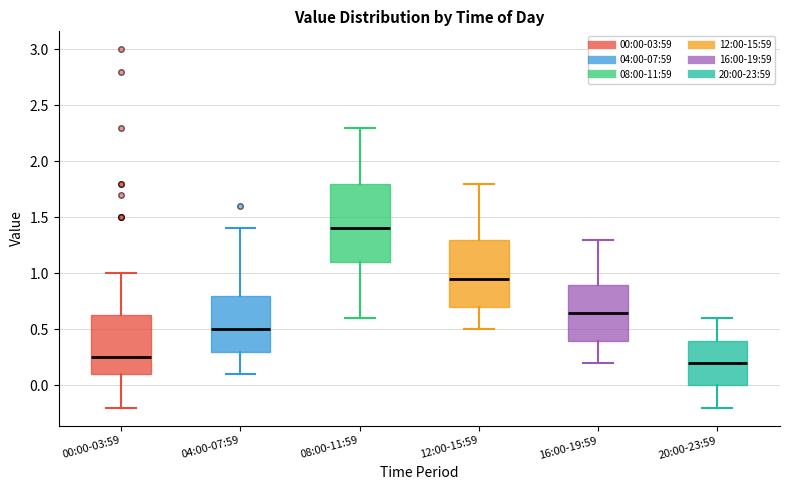

Reading left to right, transcribe this box plot: for each box, give where its median line is, the range the box spans, and where its two whiskers end, as read against the y-axis. The values are not printed on the chart, so give them approximately, as read against the axis.

00:00-03:59: median 0.25, box 0.10 to 0.65, whiskers -0.20 to 1.00
04:00-07:59: median 0.50, box 0.30 to 0.80, whiskers 0.10 to 1.40
08:00-11:59: median 1.40, box 1.10 to 1.80, whiskers 0.60 to 2.30
12:00-15:59: median 0.95, box 0.70 to 1.30, whiskers 0.50 to 1.80
16:00-19:59: median 0.65, box 0.40 to 0.90, whiskers 0.20 to 1.30
20:00-23:59: median 0.20, box 0.00 to 0.40, whiskers -0.20 to 0.60